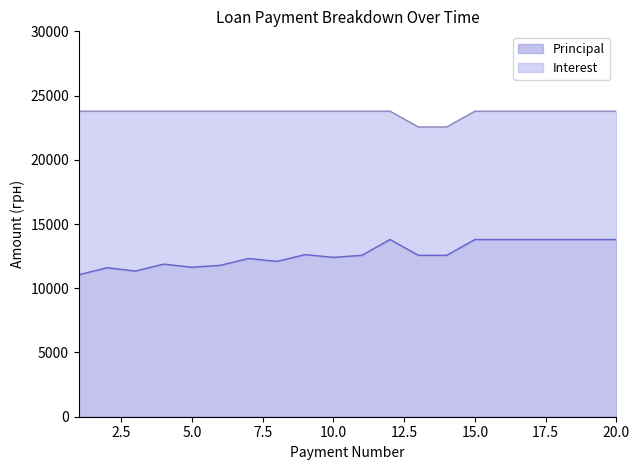

How many lines are shown in the chart?

2